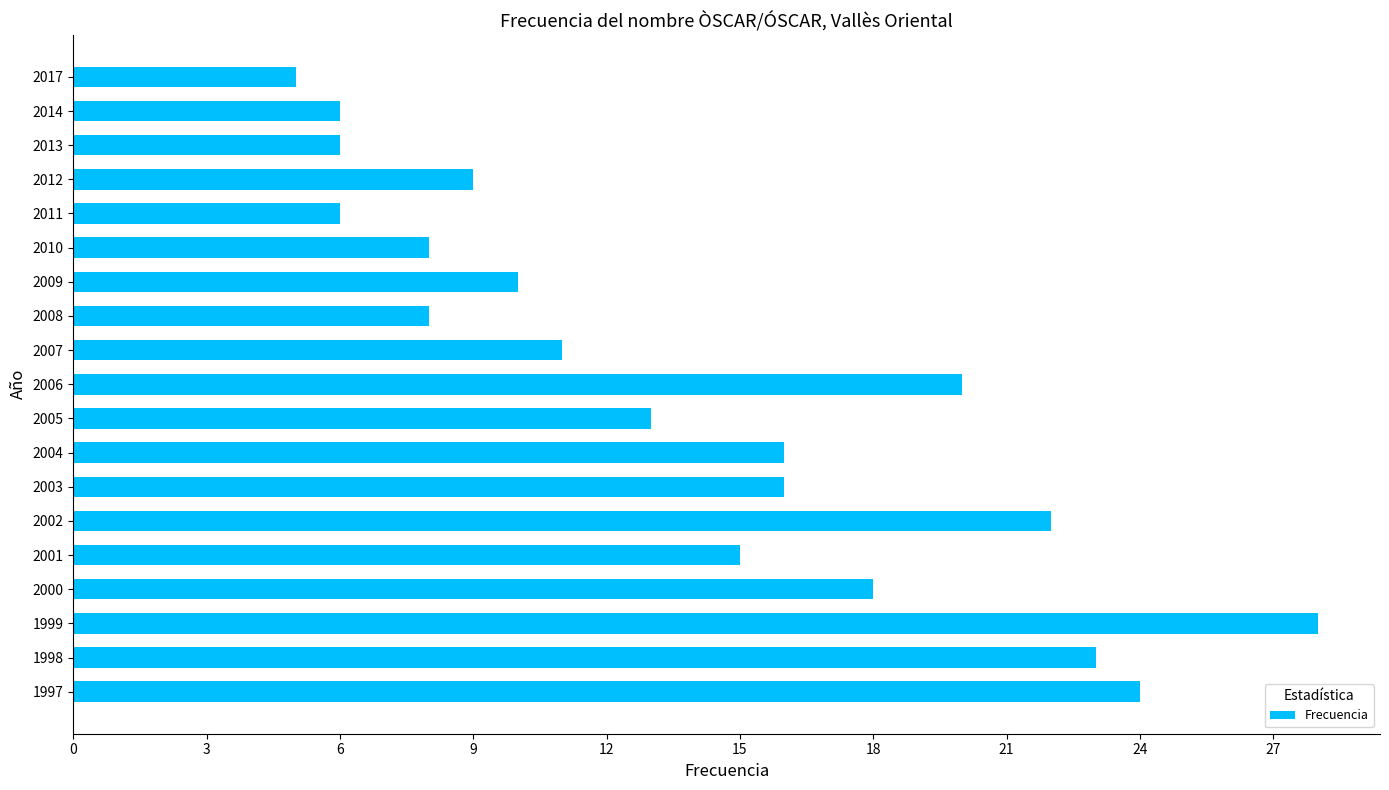

Reading bottom to top, transcribe all the data shown in this chart.

24	23	28	18	15	22	16	16	13	20	11	8	10	8	6	9	6	6	5